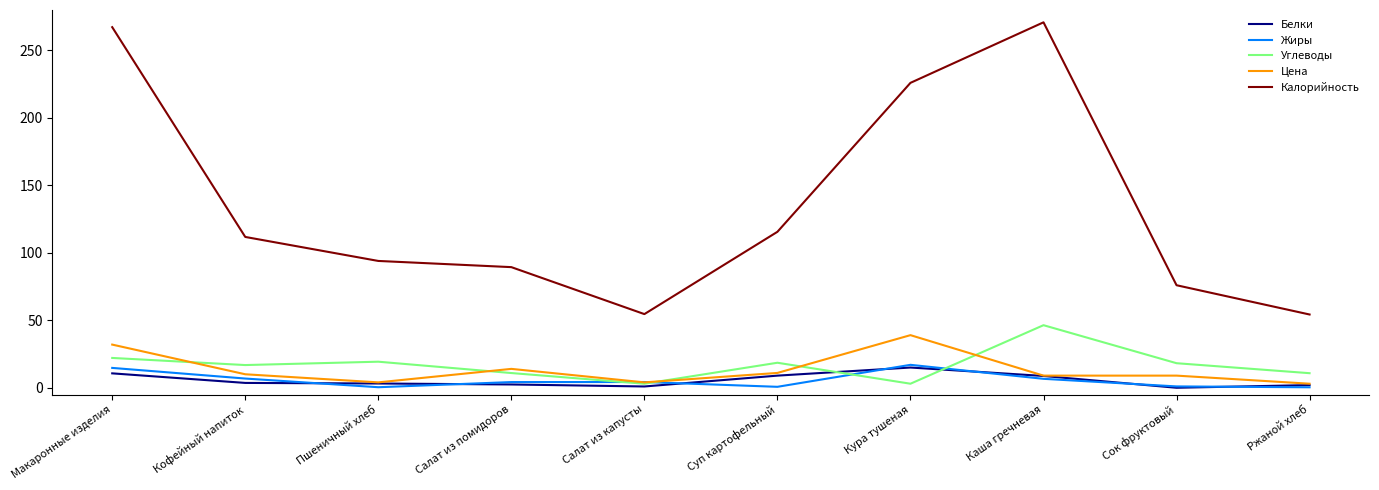

At which label is Цена closest to 21?

Салат из помидоров